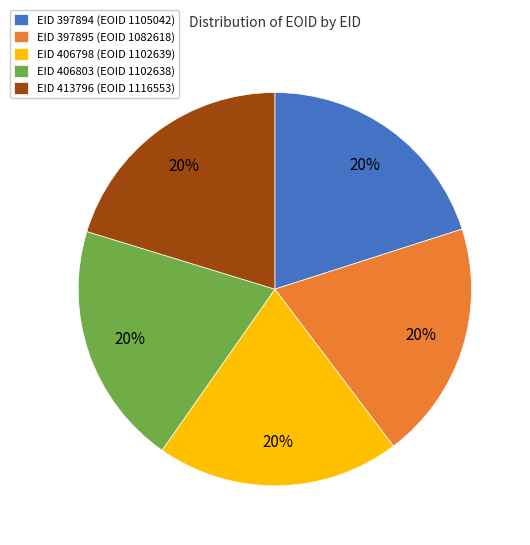

How many slices are in this pie chart?

5